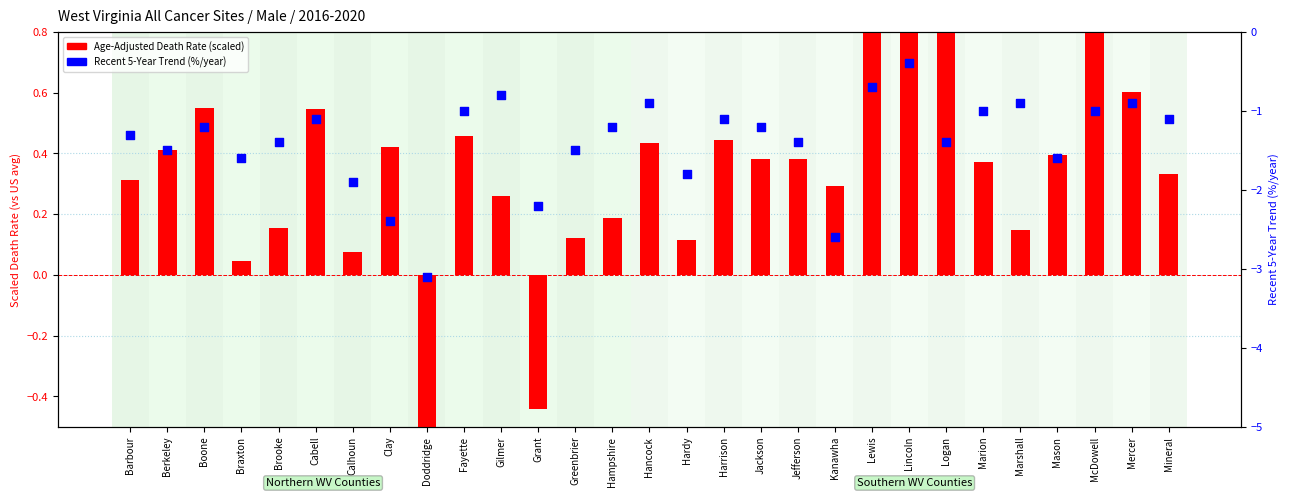

Which series has the largest Y range (max minus min)?

Recent 5-Year Trend